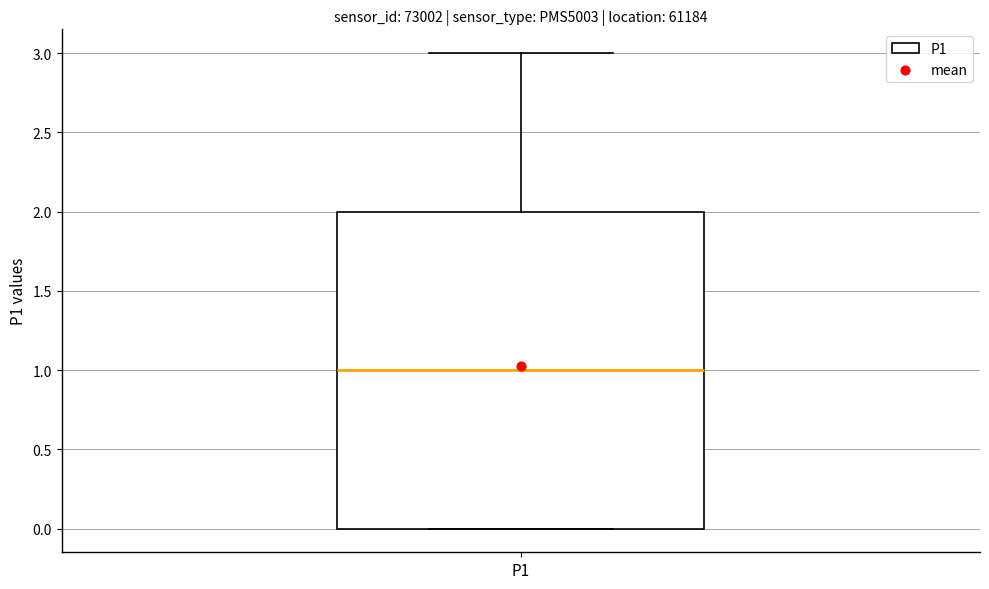

Where does the upper whisker of the box for P1 end on the y-axis? The values are not printed on the chart, so give them approximately, as read against the axis.

3